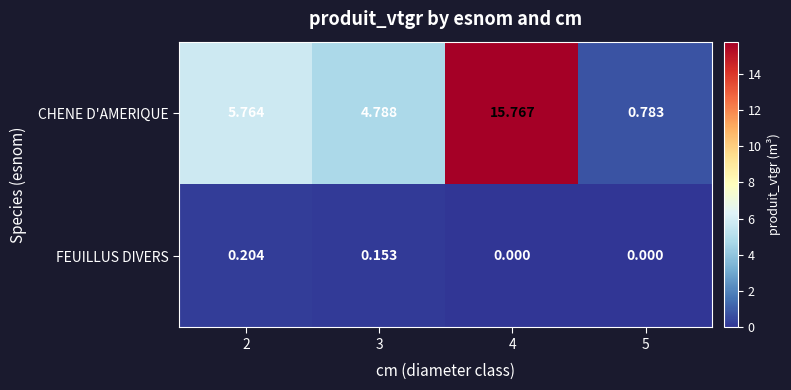

Is the value of FEUILLUS DIVERS at 2 greater than the value of CHENE D'AMERIQUE at 4?

No